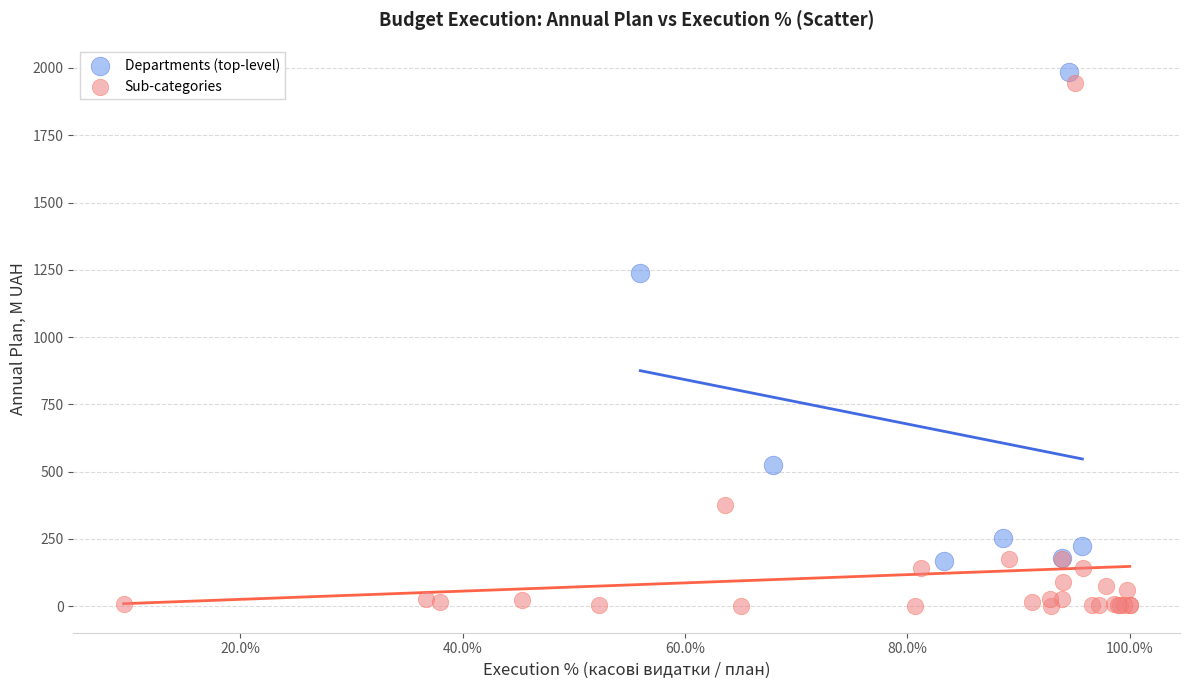

Which series contains the lowest Y value?

Sub-categories